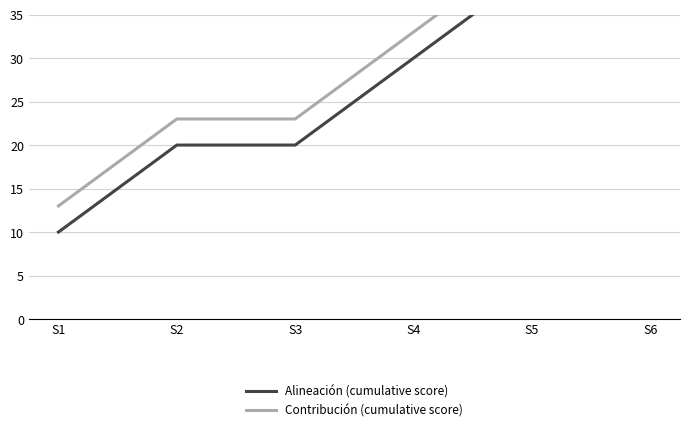

At which label does Alineación (cumulative score) reach its minimum?

S1